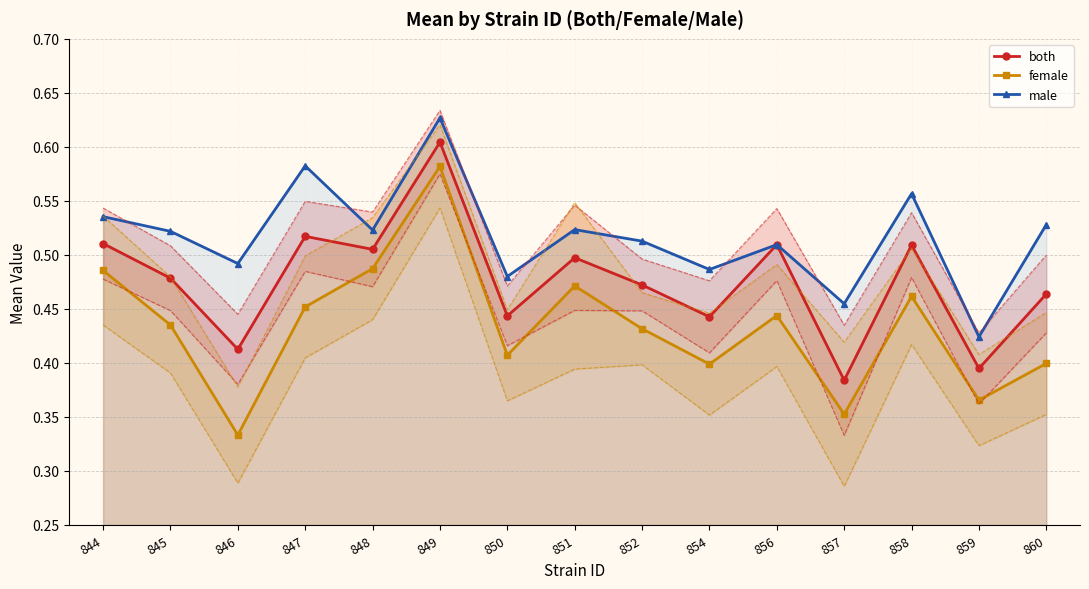

Reading right to left, list all the values displayed in this chart.

both: 860=0.5	859=0.4	858=0.5	857=0.4	856=0.5	854=0.4	852=0.5	851=0.5	850=0.4	849=0.6	848=0.5	847=0.5	846=0.4	845=0.5	844=0.5
female: 860=0.4	859=0.4	858=0.5	857=0.4	856=0.4	854=0.4	852=0.4	851=0.5	850=0.4	849=0.6	848=0.5	847=0.5	846=0.3	845=0.4	844=0.5
male: 860=0.5	859=0.4	858=0.6	857=0.5	856=0.5	854=0.5	852=0.5	851=0.5	850=0.5	849=0.6	848=0.5	847=0.6	846=0.5	845=0.5	844=0.5